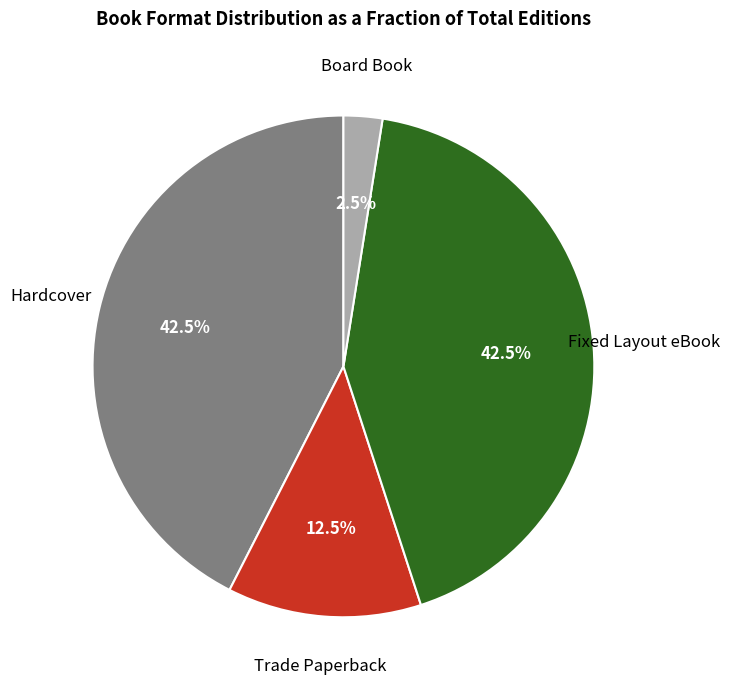

Count the number of slices in the pie.

4